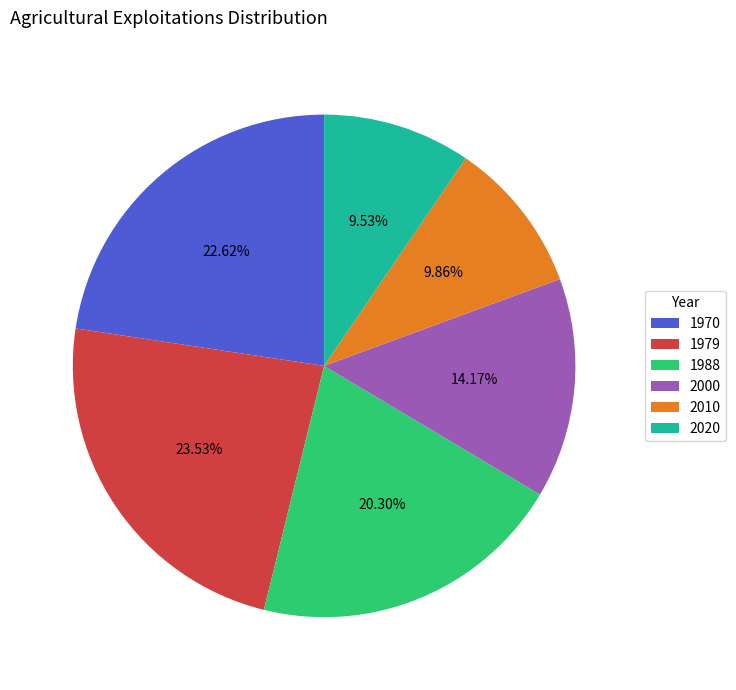

Which slice is the largest?

1979